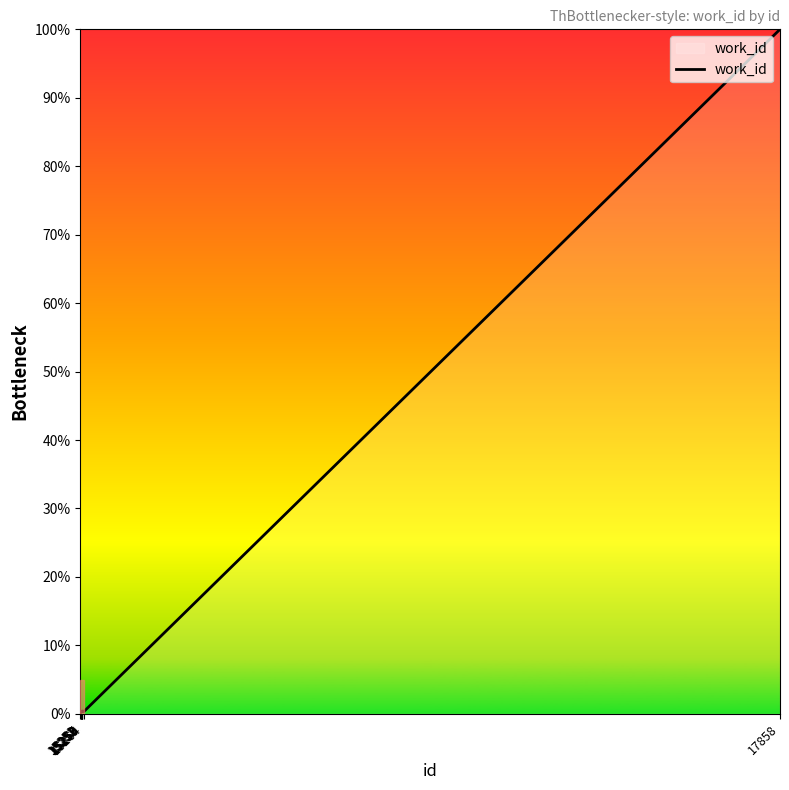

What is the difference between the maximum and minimum values?

100.0